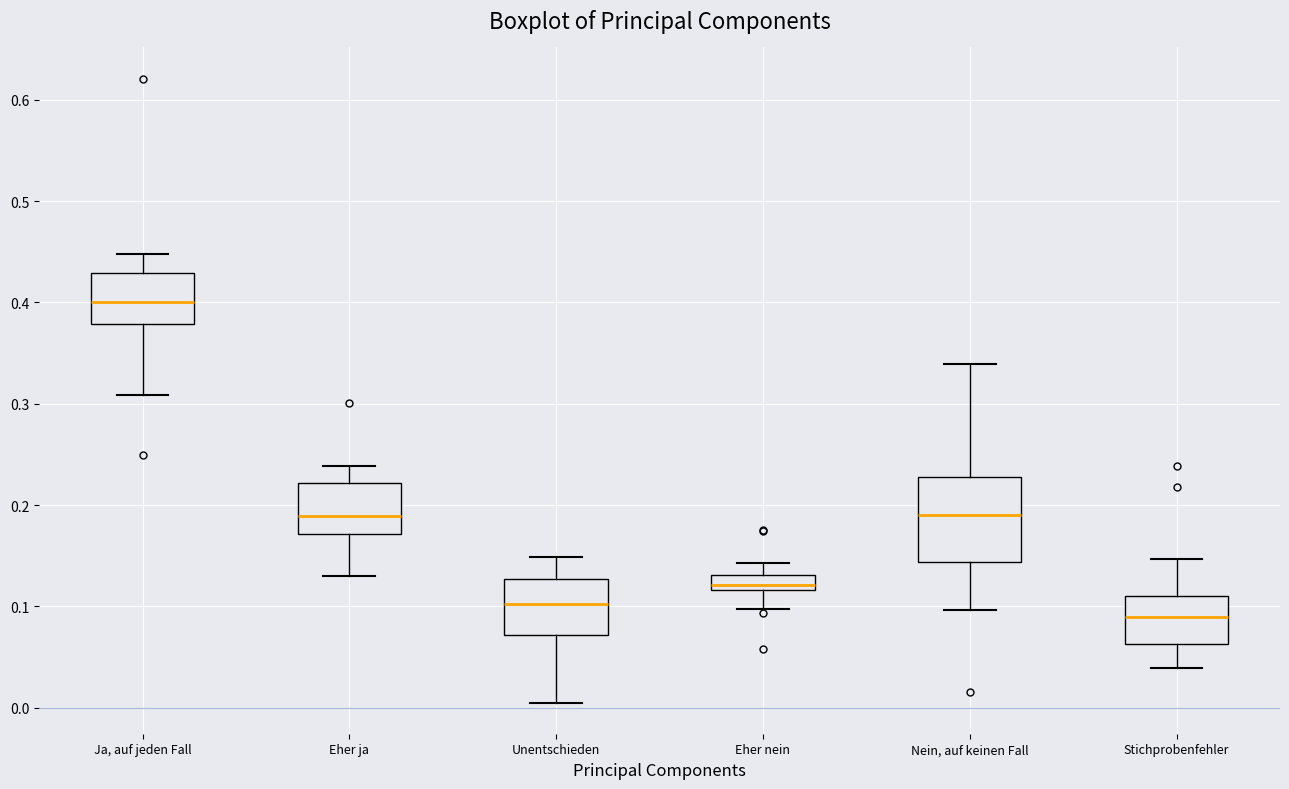

Which box has the lowest median line?

Stichprobenfehler